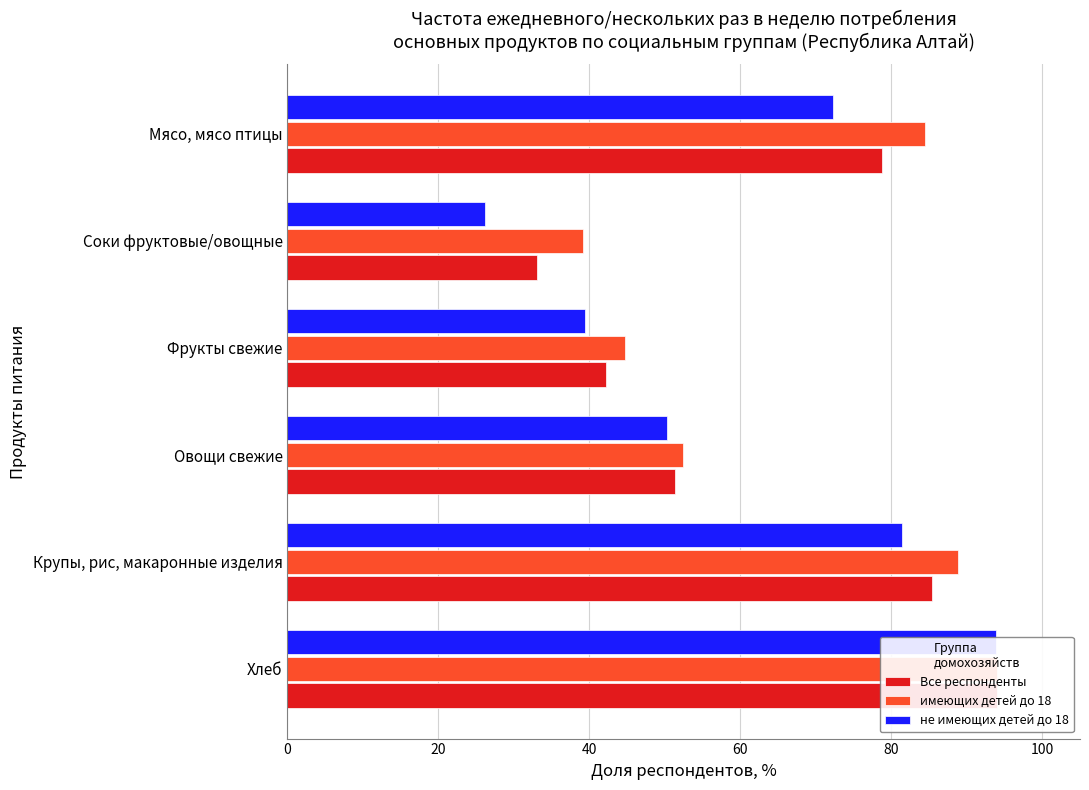

Reading left to right, list all the values displayed in this chart.

Все респонденты: 94.0	85.4	51.4	42.3	33.1	78.7
имеющих детей до 18: 94.0	88.9	52.4	44.8	39.1	84.5
не имеющих детей до 18: 93.9	81.4	50.3	39.4	26.2	72.2